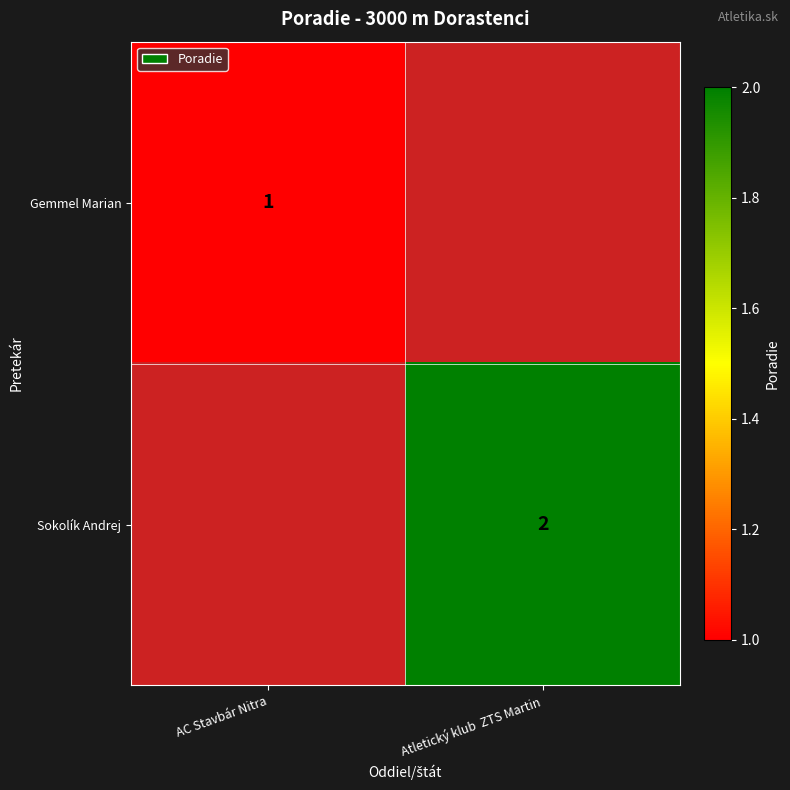

The Gemmel Marian series shows 1 at AC Stavbár Nitra. True or false?

True